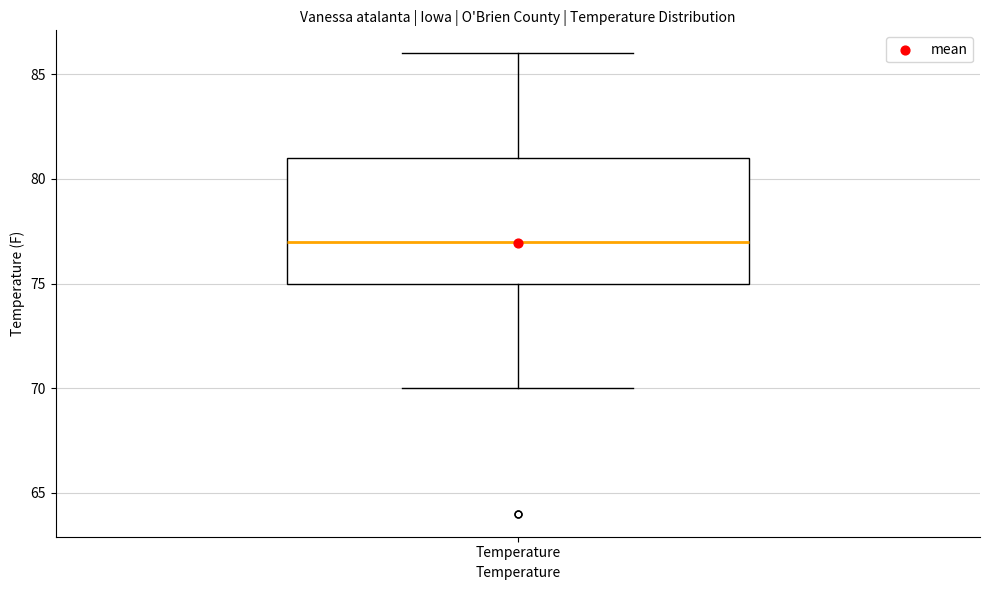

Read this box plot against the y-axis: the position of the median line, the range covered by the box, and the ends of both whiskers. The values are not printed on the chart, so give them approximately, as read against the axis.

median 77, box 75 to 81, whiskers 70 to 86